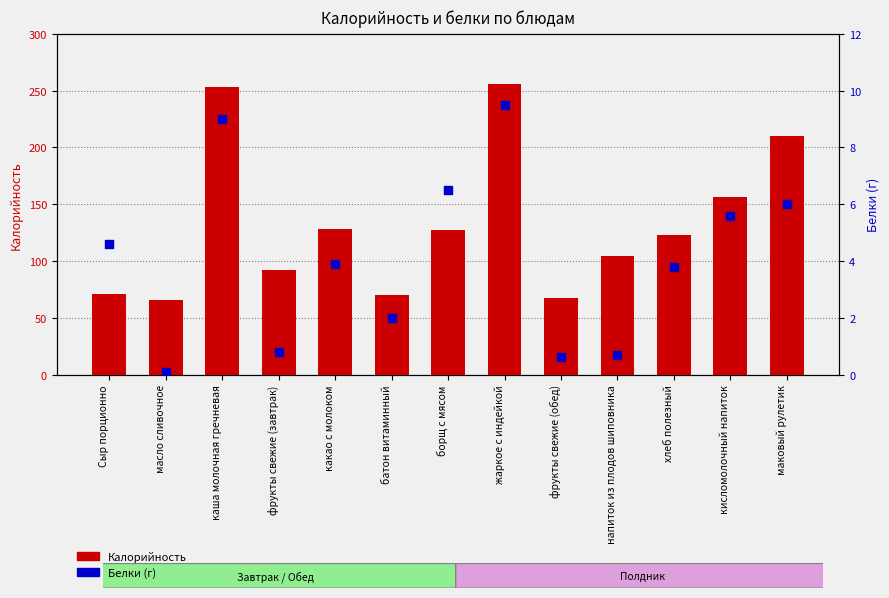

At which category is the sum across all series the highest?

жаркое с индейкой